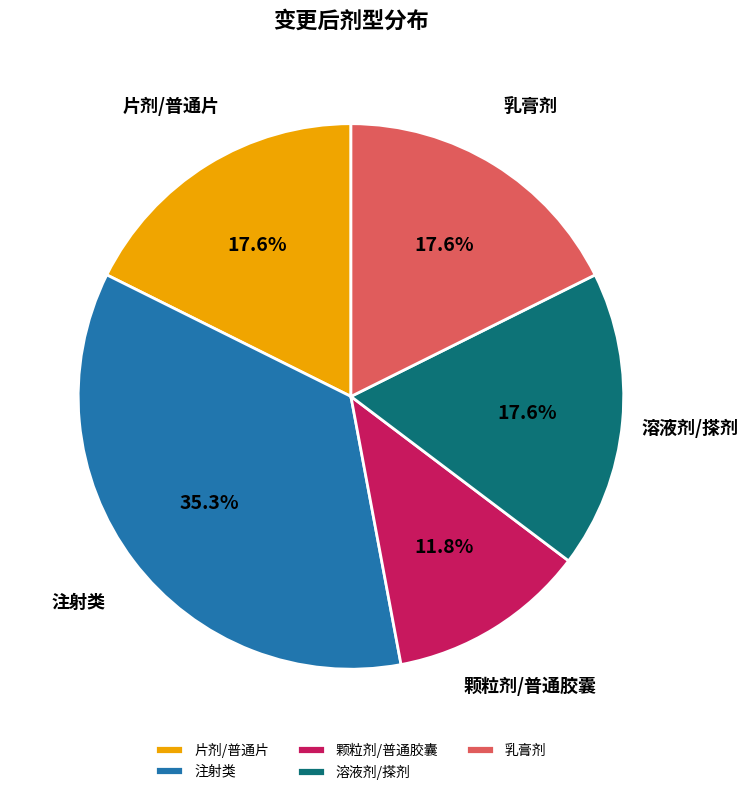

Combined, do 颗粒剂/普通胶囊 and 溶液剂/搽剂 account for over 50%?

No